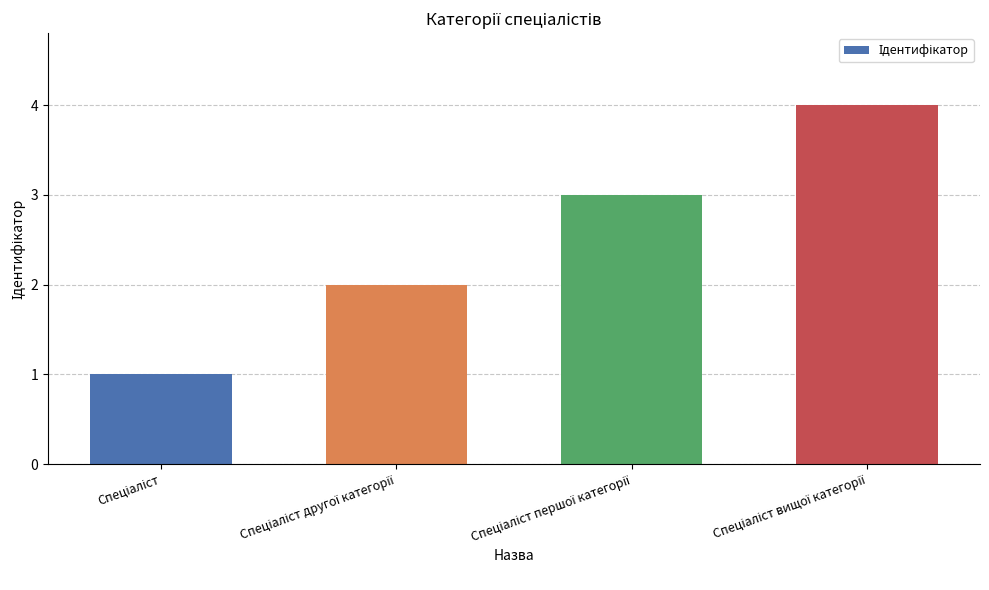

What is the difference between the maximum and minimum values?

3